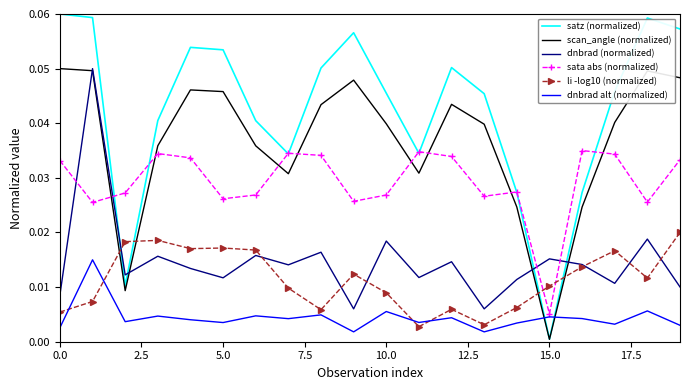

Which series has the largest range (max minus min)?

satz (normalized)